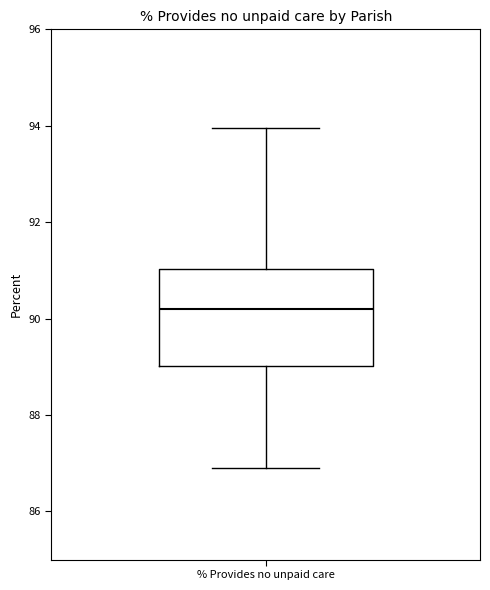

Where does the lower whisker of the box for % Provides no unpaid care end on the y-axis? The values are not printed on the chart, so give them approximately, as read against the axis.

87.0